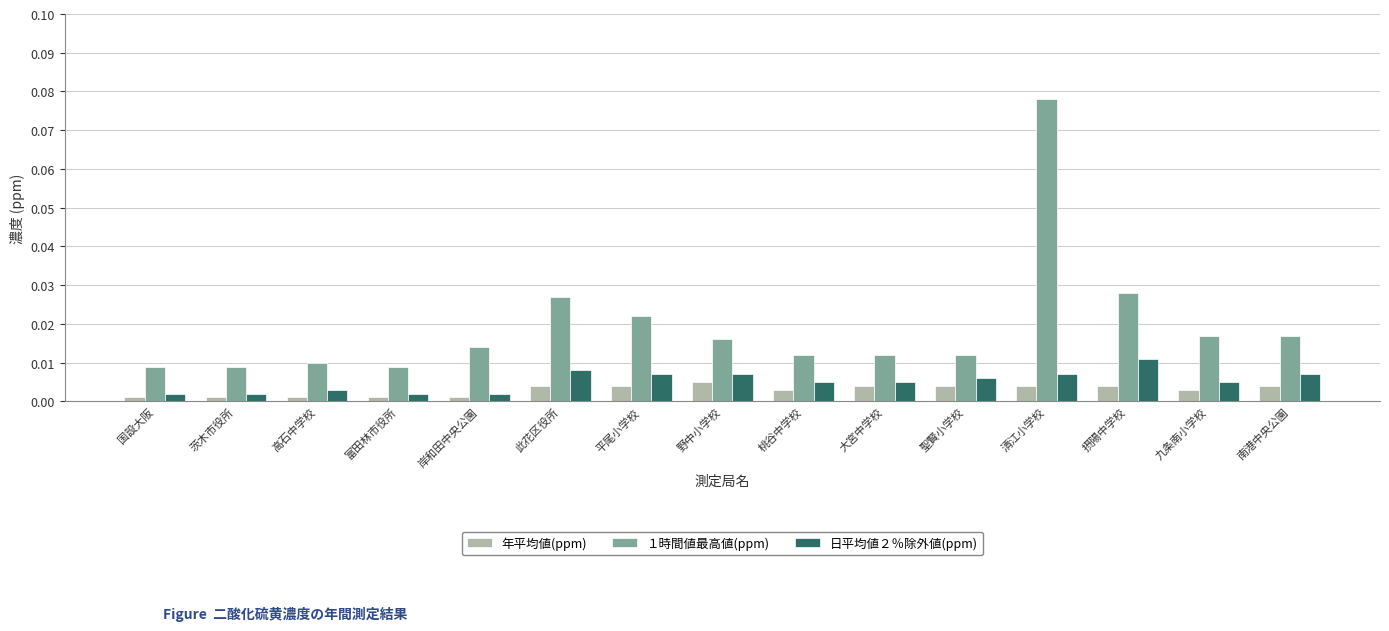

How many groups of bars are there?

15